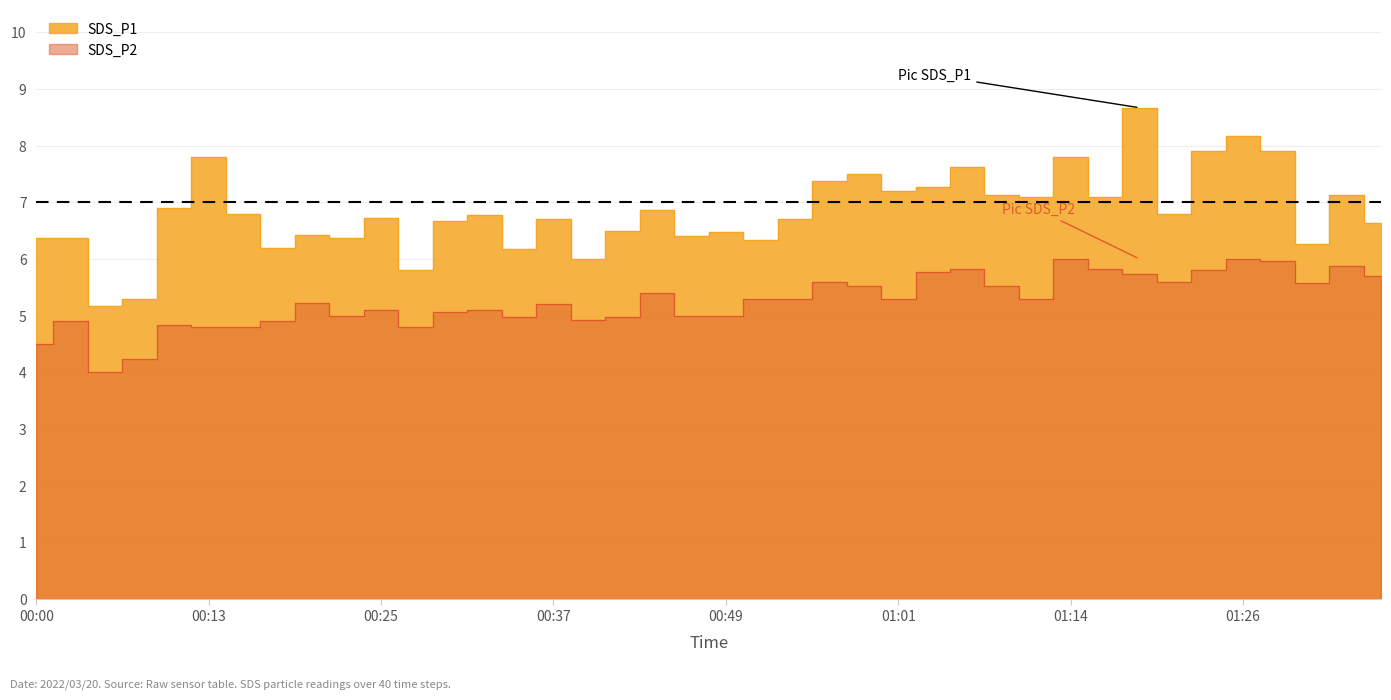

What is the value of the SDS_P2 point at the 34th from the left?

5.6